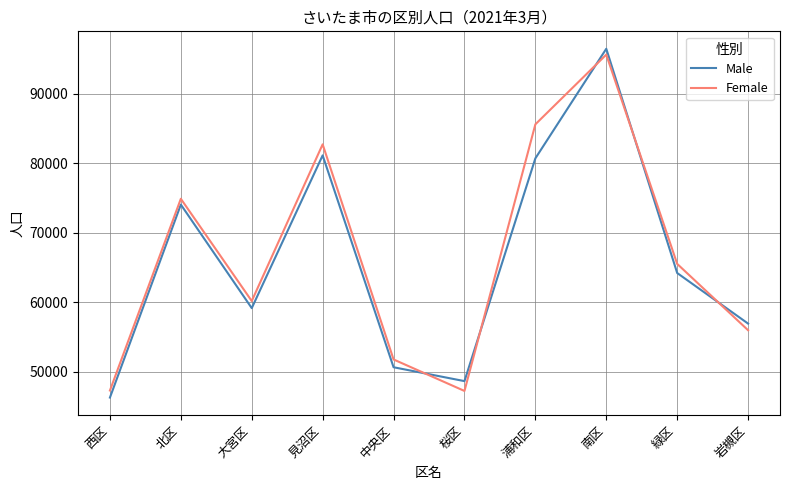

True or false: Male and Female cross at least once.

True